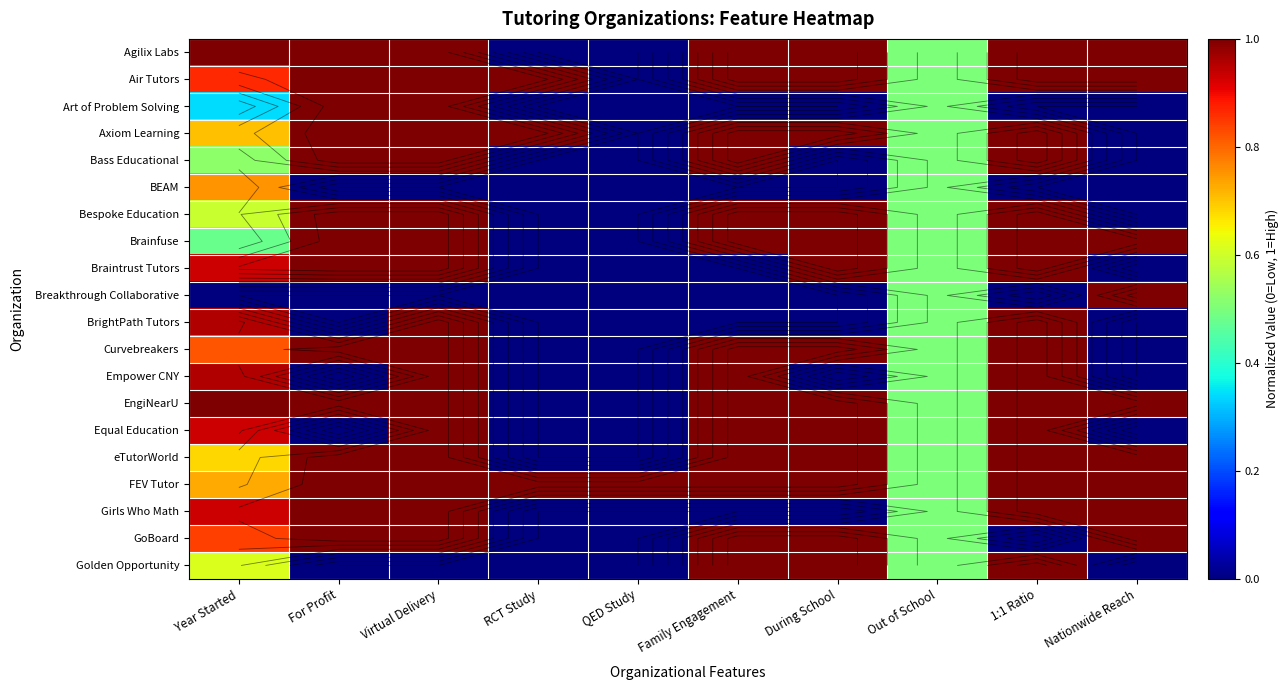

Is the value of GoBoard at For Profit greater than the value of FEV Tutor at QED Study?

No